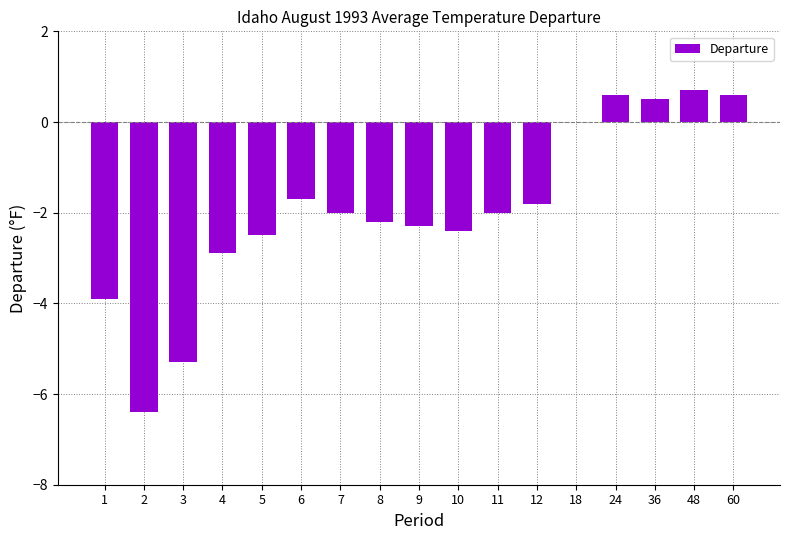

The chart shows a value of -2.2 at 3. True or false?

False